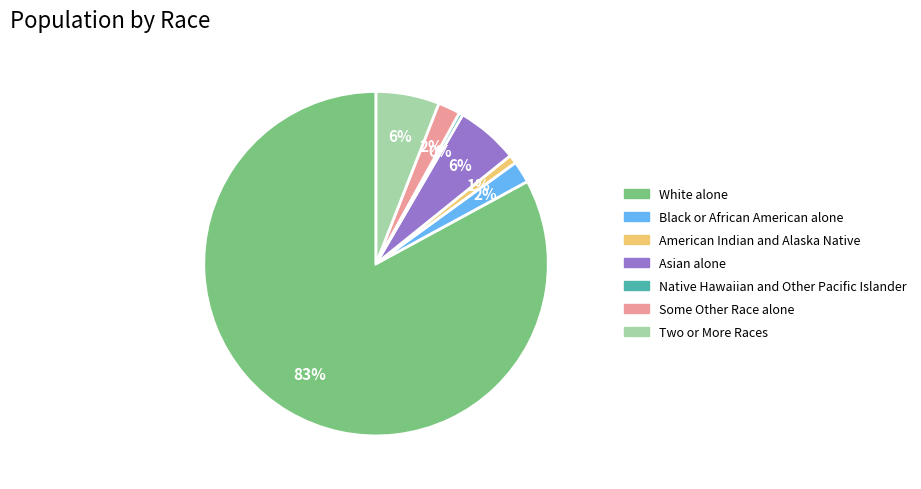

To the nearest percent, what portion does American Indian and Alaska Native represent?

1%